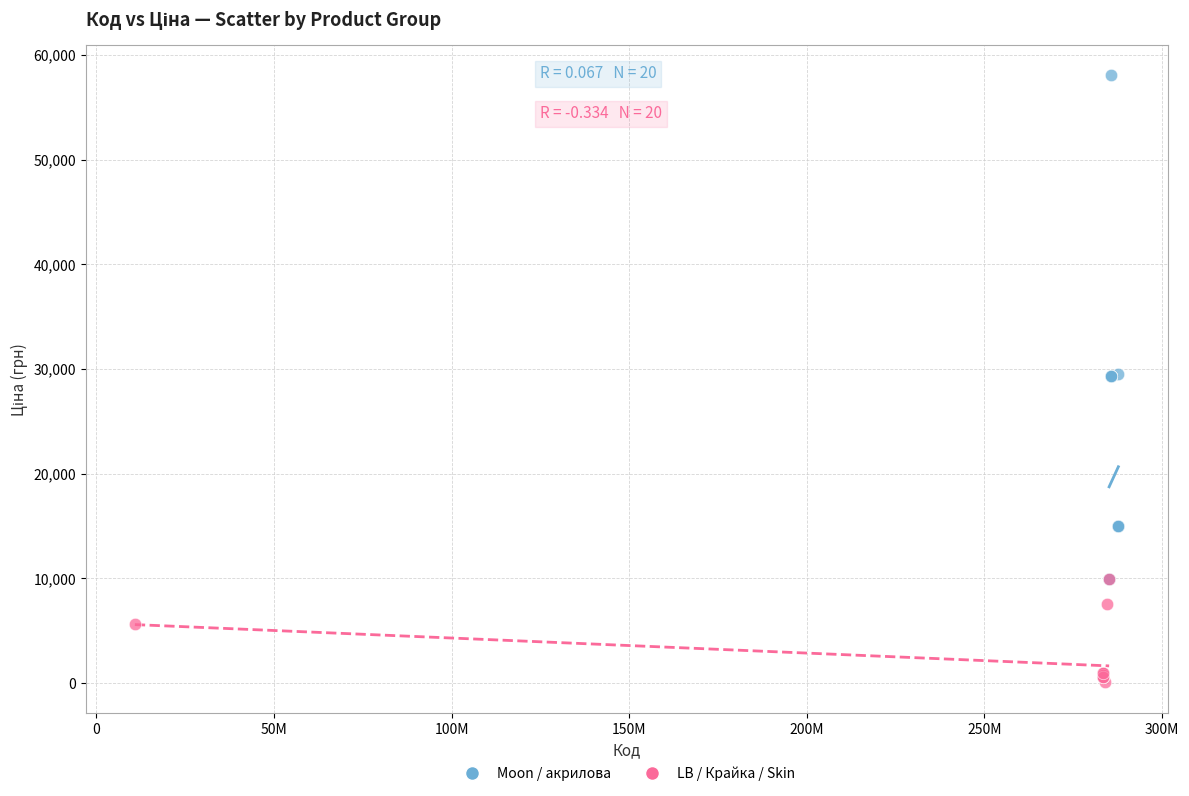

Which series contains the highest Y value?

Moon / акрилова